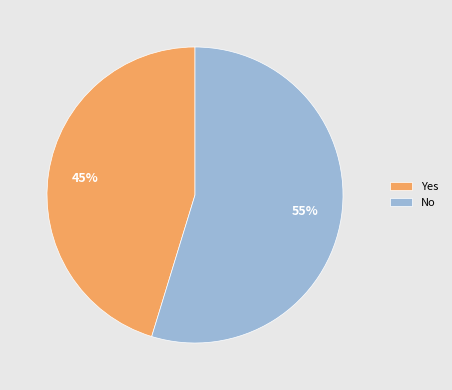

What is the smallest slice in the pie chart?

Yes